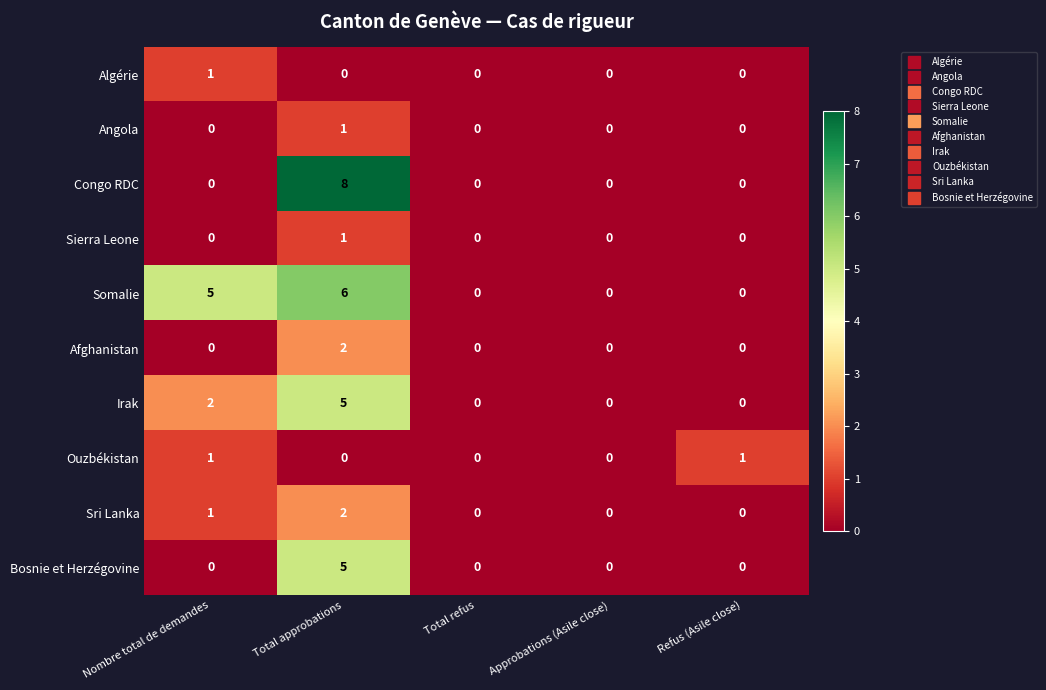

What is the difference between the maximum and minimum values in the Irak series?

5